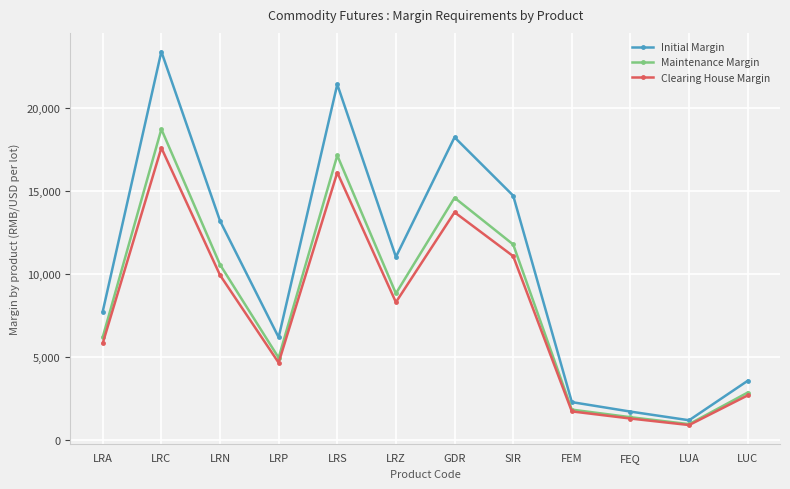

The value of Initial Margin at FEQ is 1689. True or false?

True